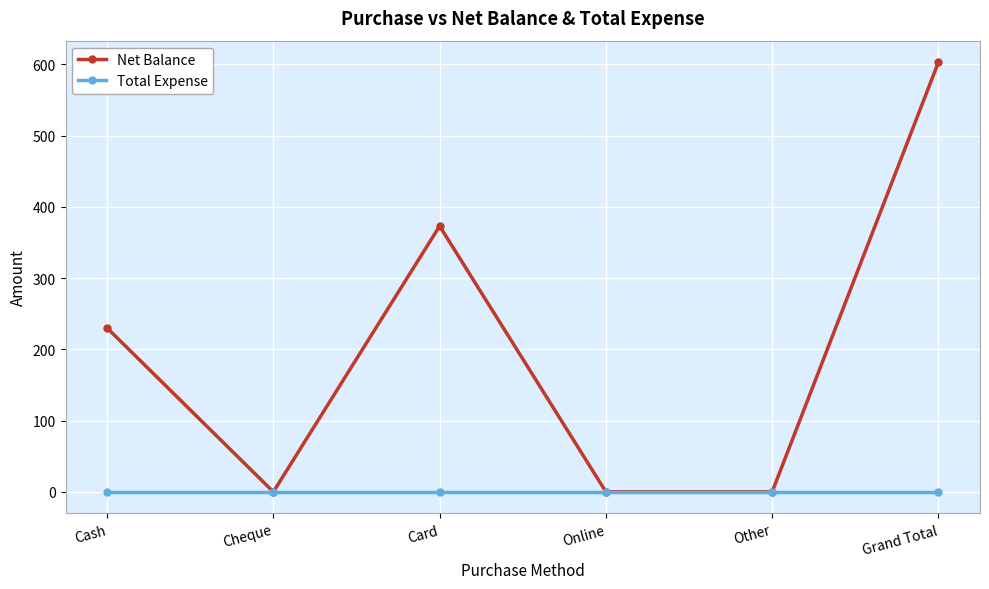

What position from the right is Grand Total?

1